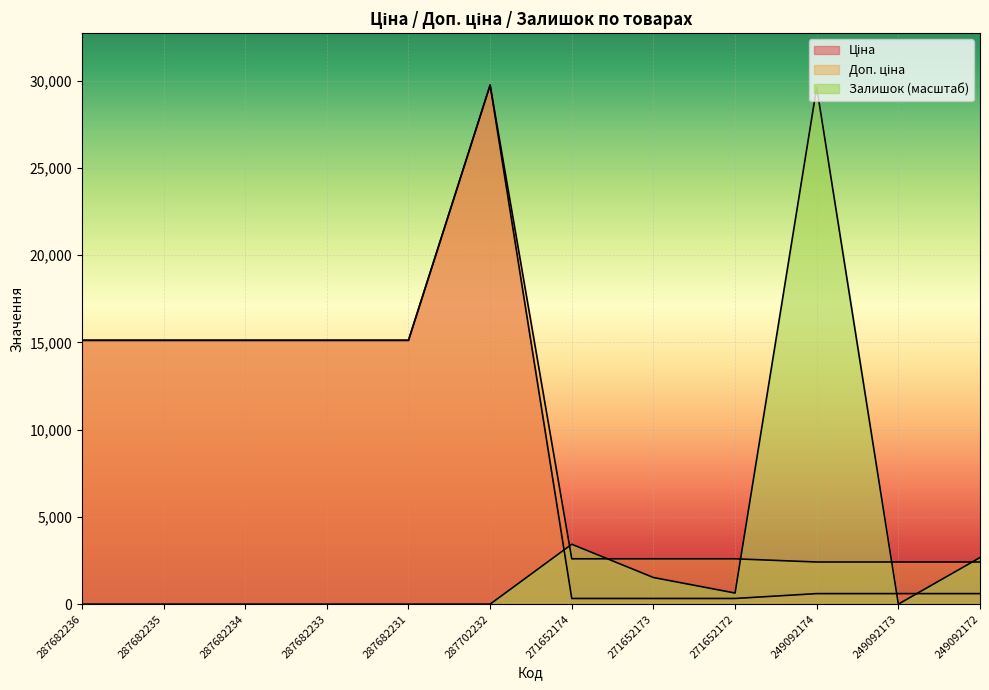

Does the chart display data point markers on the line(s)?

No